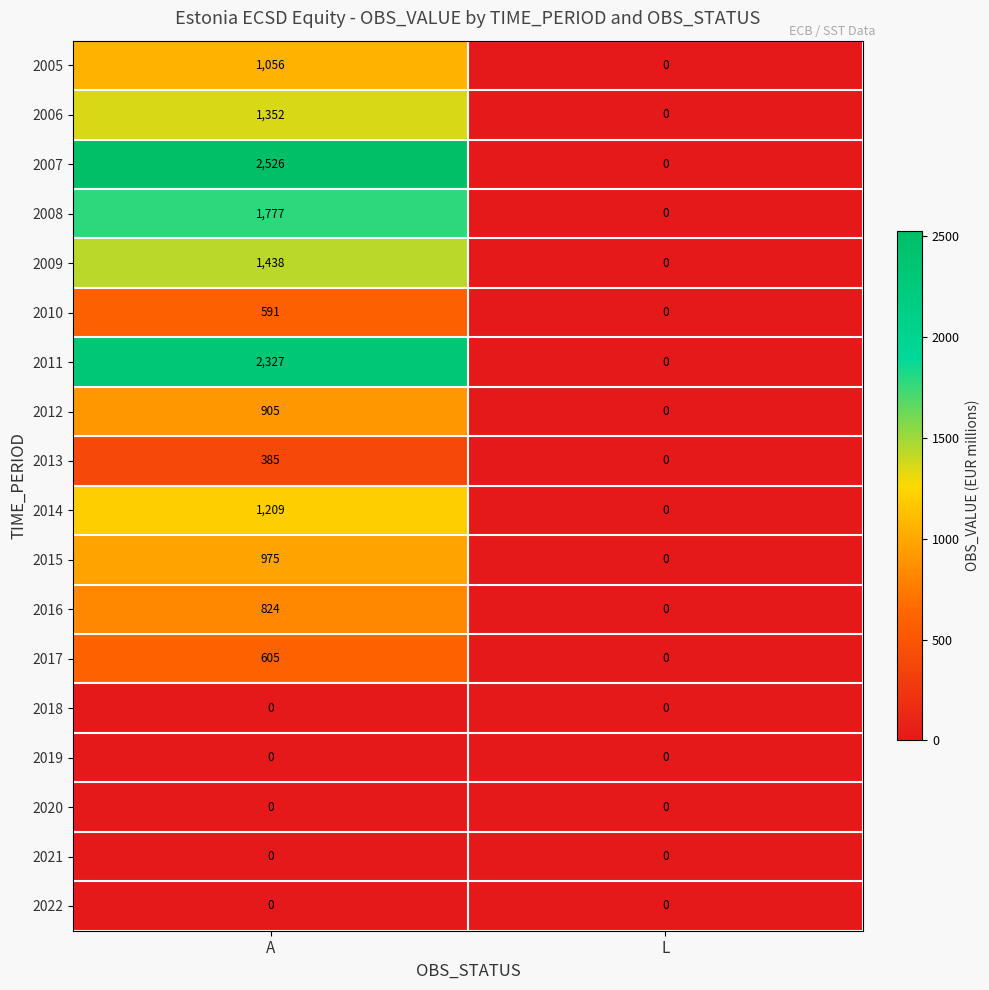

Which category has the highest value in the 2005 series?

A